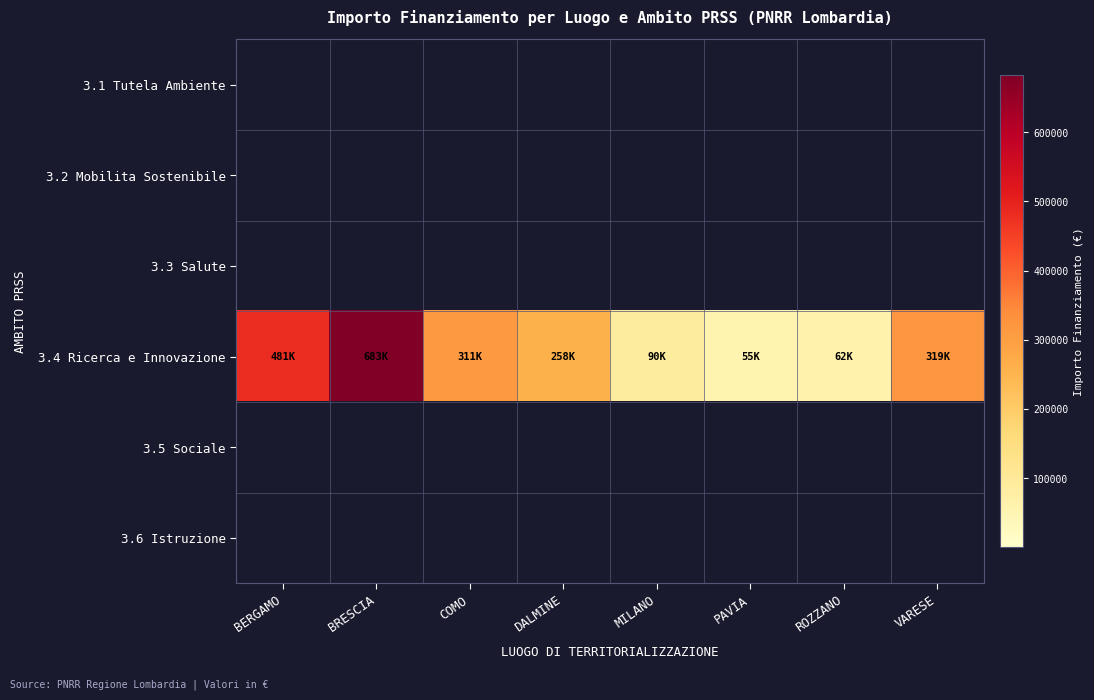

At how many categories does at least one series exceed 17122?

8